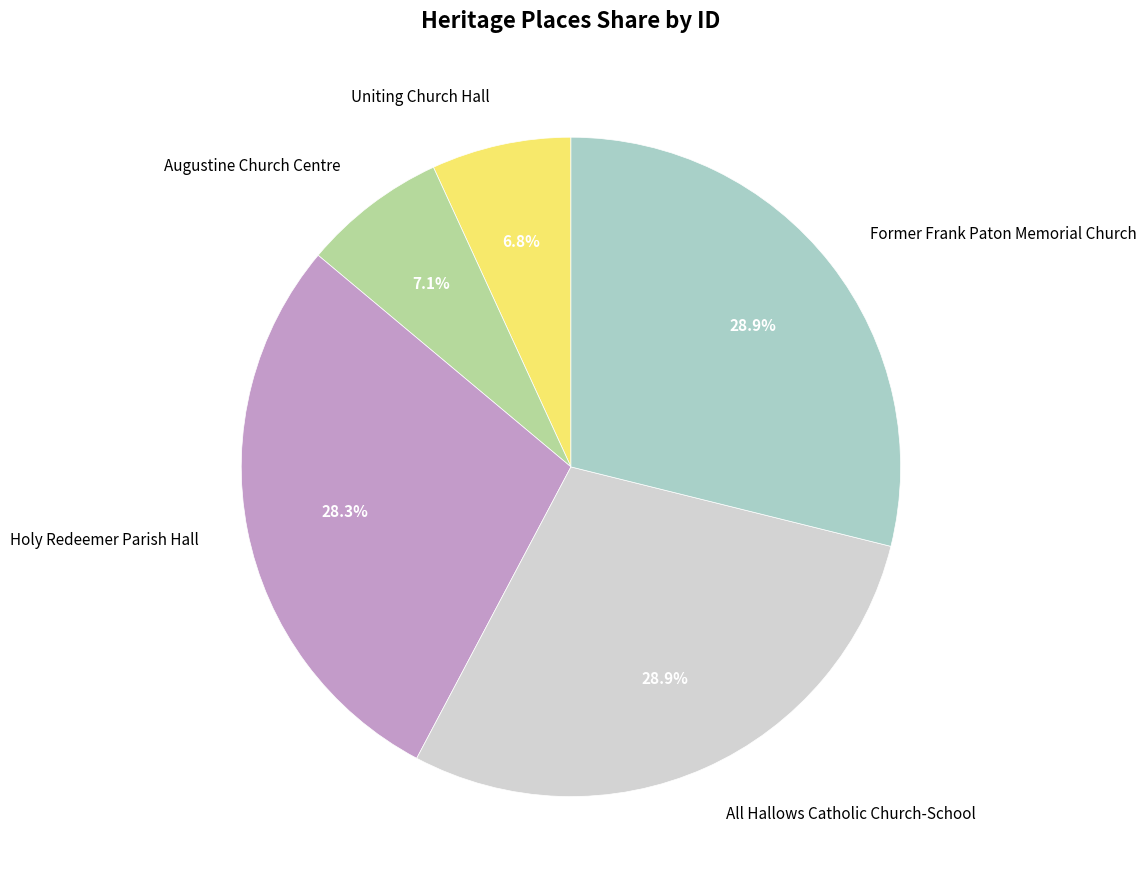

What portion of the pie excludes Augustine Church Centre?

92.9%